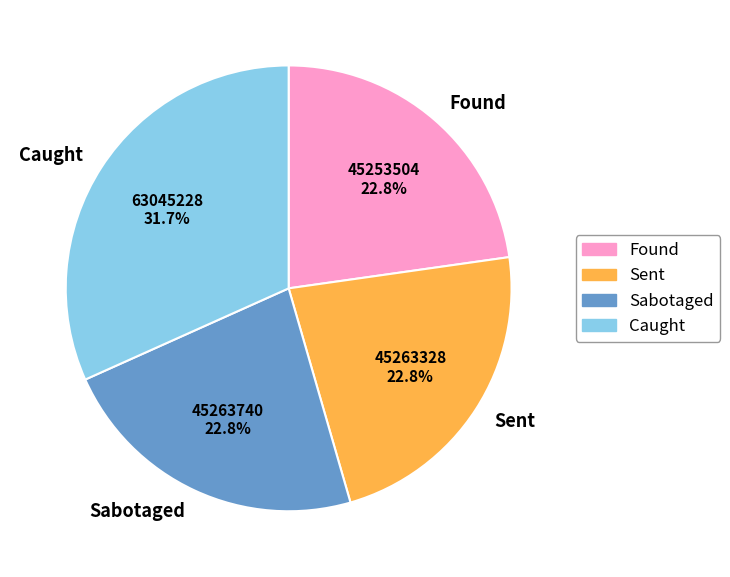

Which has a higher value, Caught or Sabotaged?

Caught